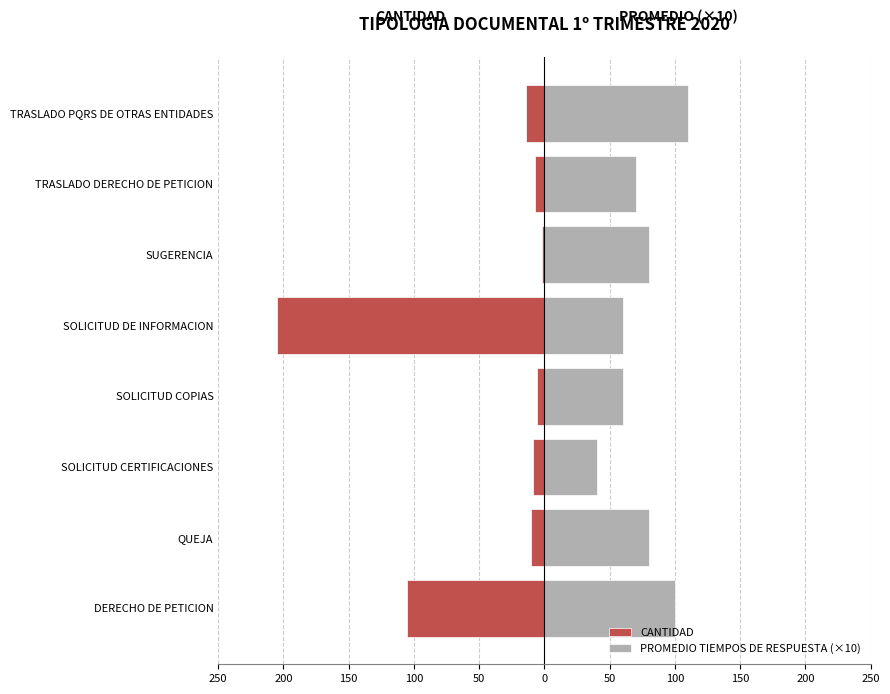

What is the average value of the PROMEDIO TIEMPOS DE RESPUESTA (×10) series?

75